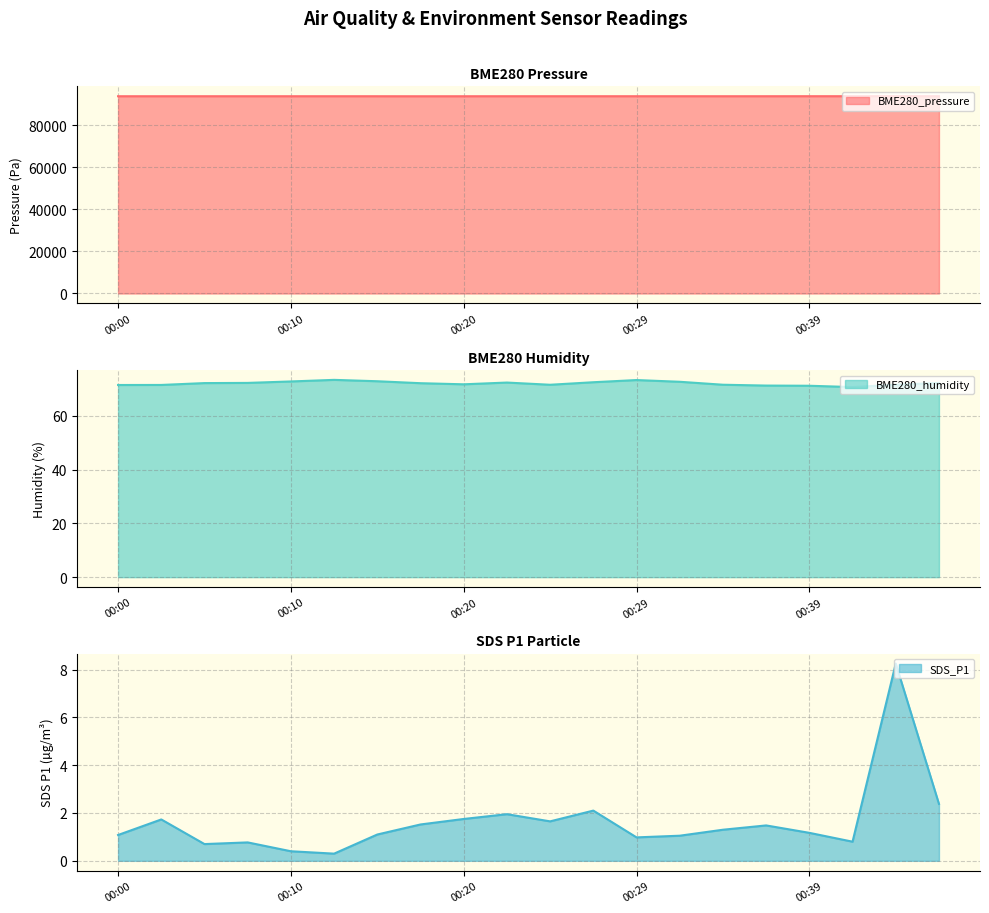

Is the value of SDS_P1 at 00:02 greater than the value of BME280_pressure at 00:12?

No